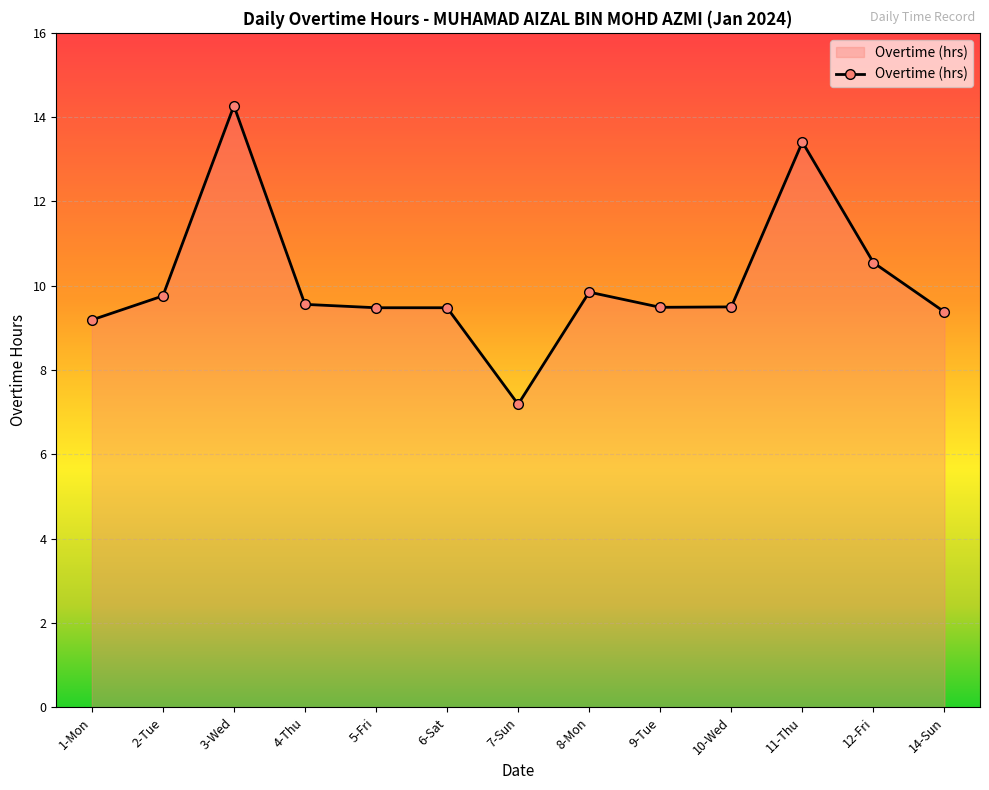

What is the difference between the second highest and second lowest values?

4.2